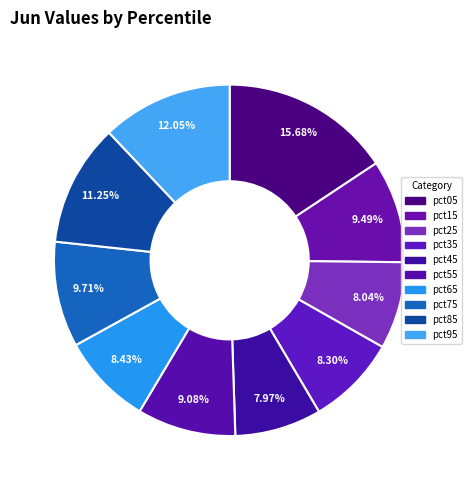

Which slice is the largest?

pct05